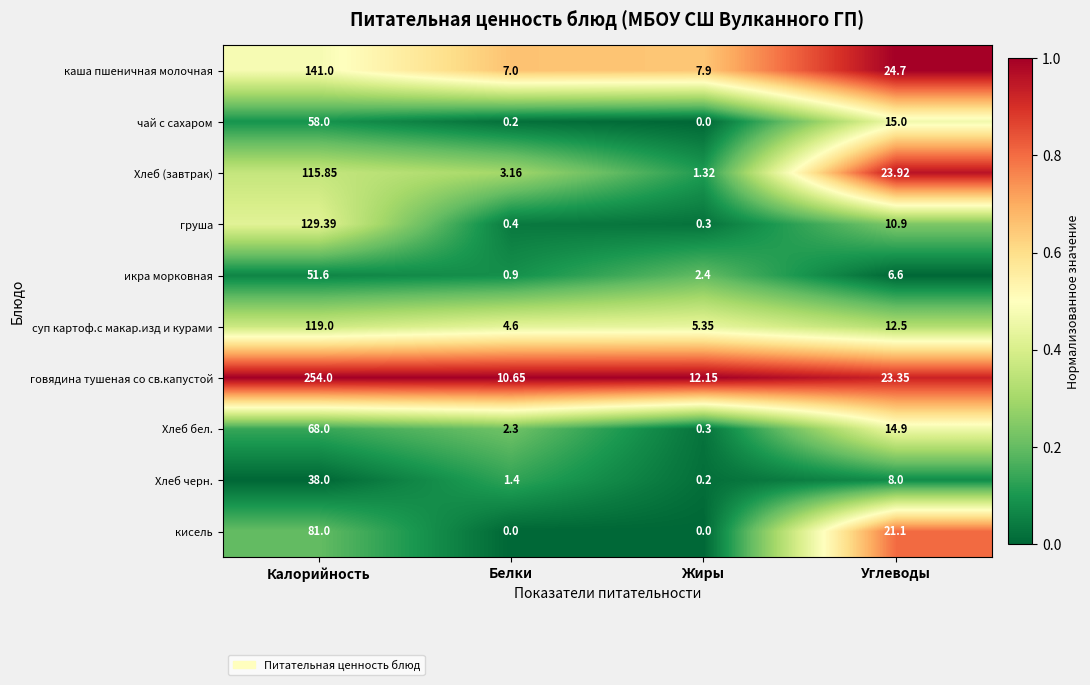

Which series changed the most between Калорийность and Жиры?

говядина тушеная со св.капустой